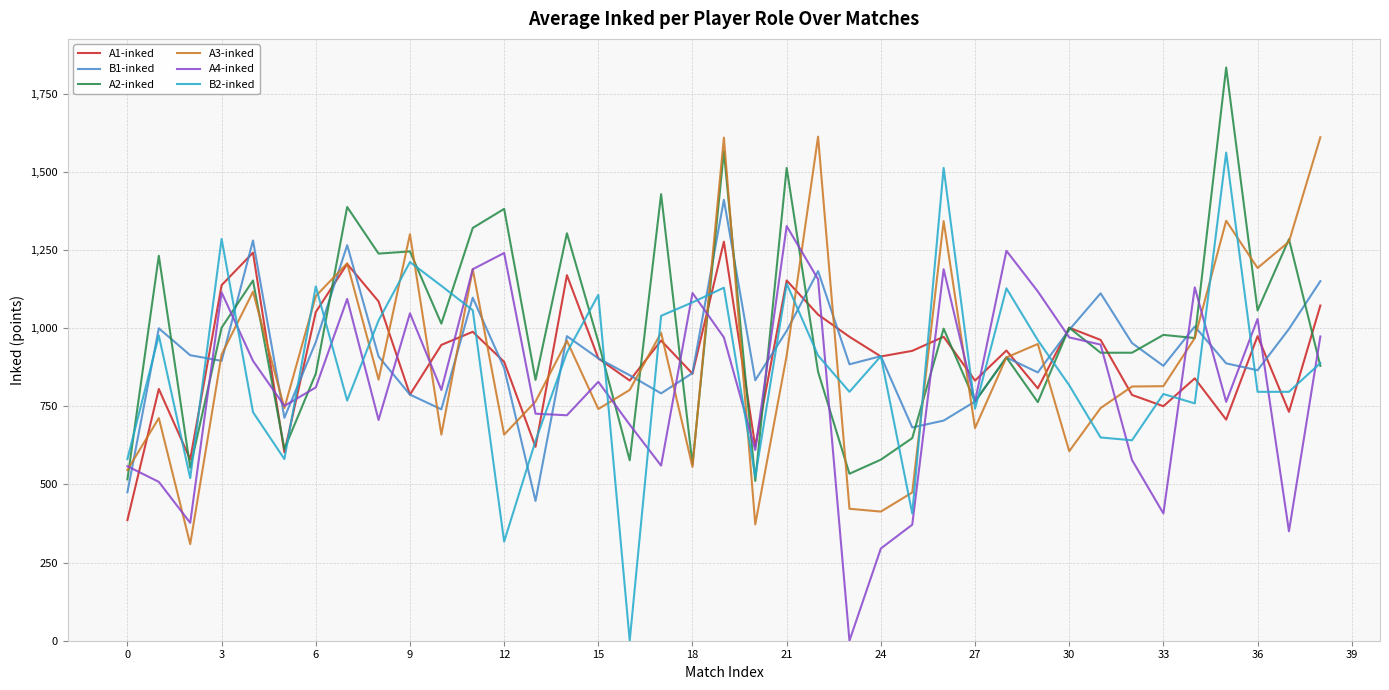

At how many categories does at least one series exceed 1339?

9